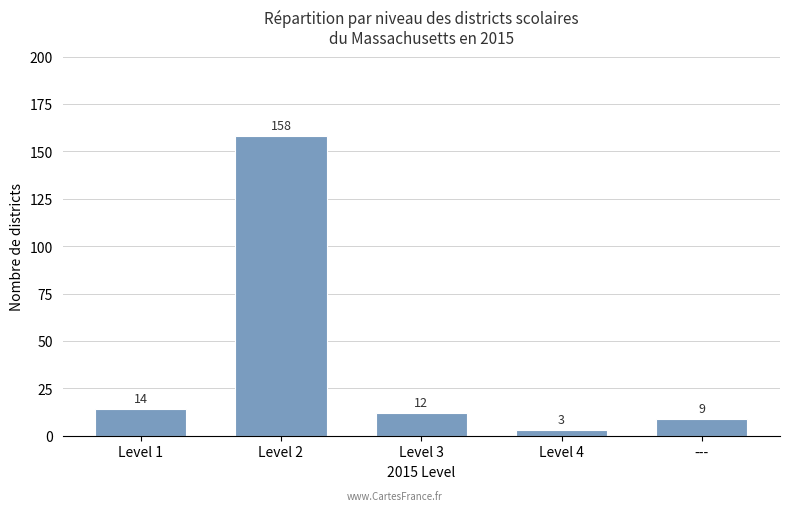

What is the label of the 1st bar from the left?

Level 1